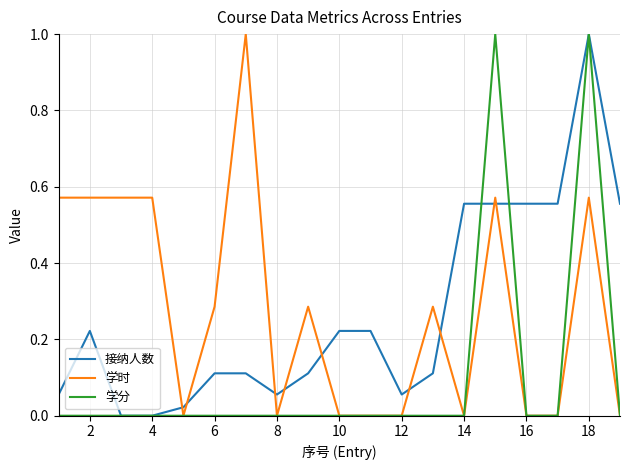

True or false: 接纳人数 and 学时 intersect in this chart.

True